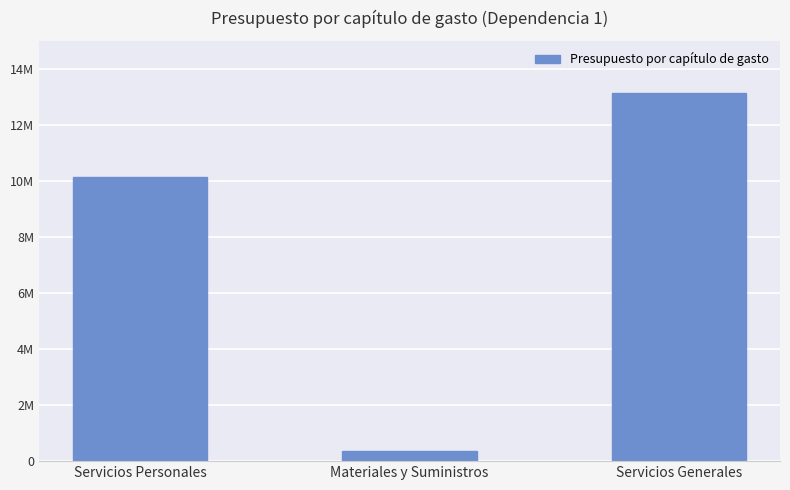

How many categories are shown in the chart?

3